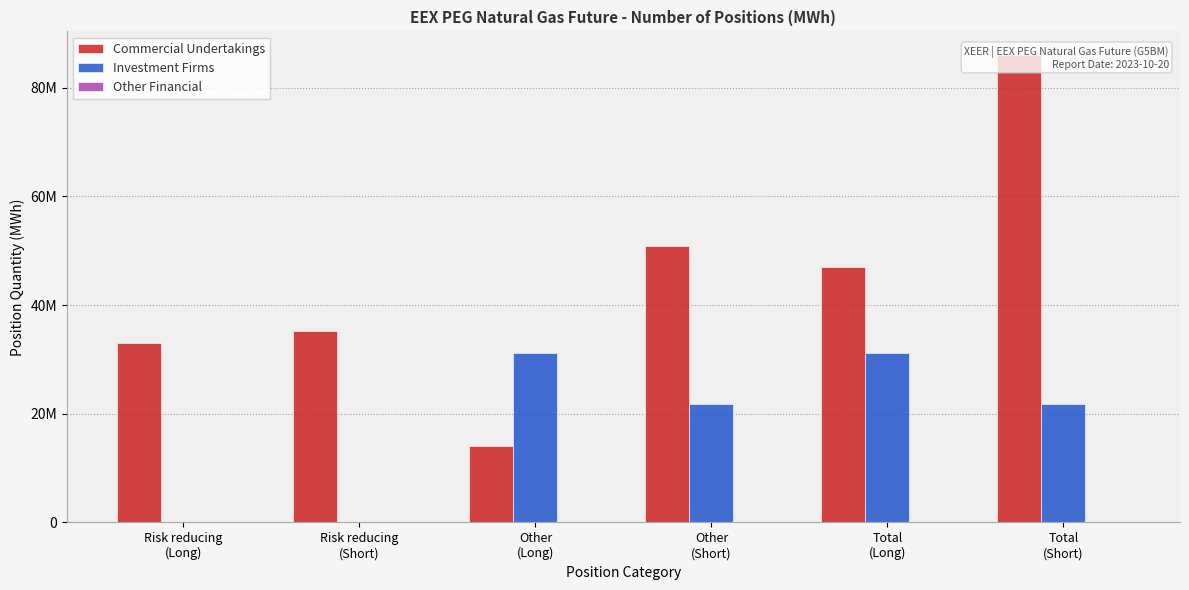

Reading left to right, list all the values displayed in this chart.

Commercial Undertakings: 32942556	35139750	14024550	50934818	46967106	86074568
Investment Firms: 0	0	31126847	21715833	31126847	21715833
Other Financial: 0	0	0	0	0	0